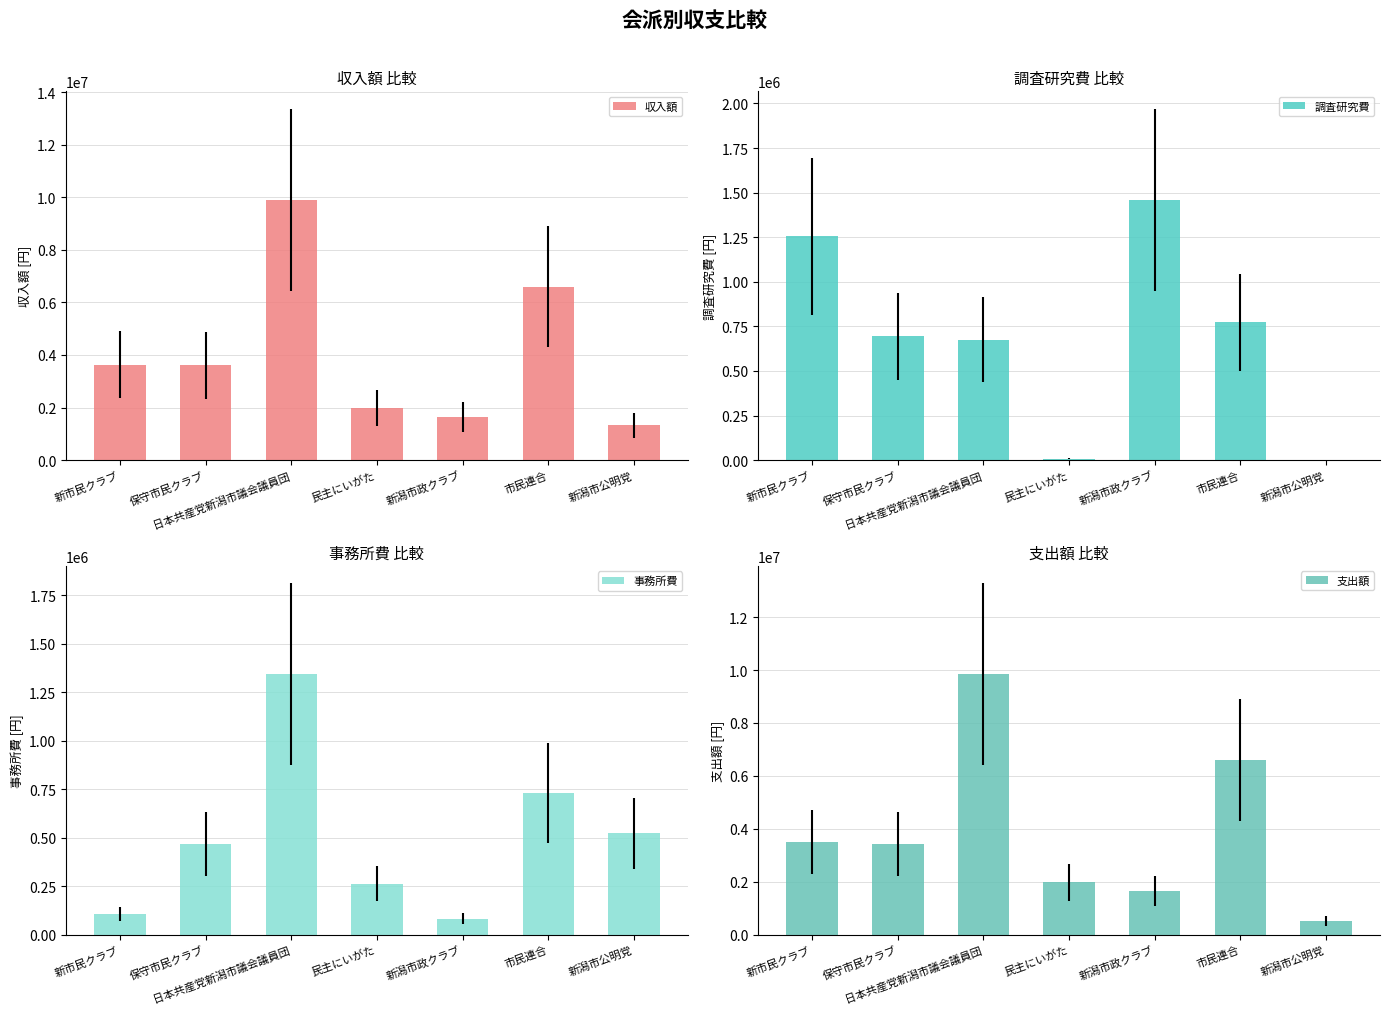

Are the bars horizontal?

No